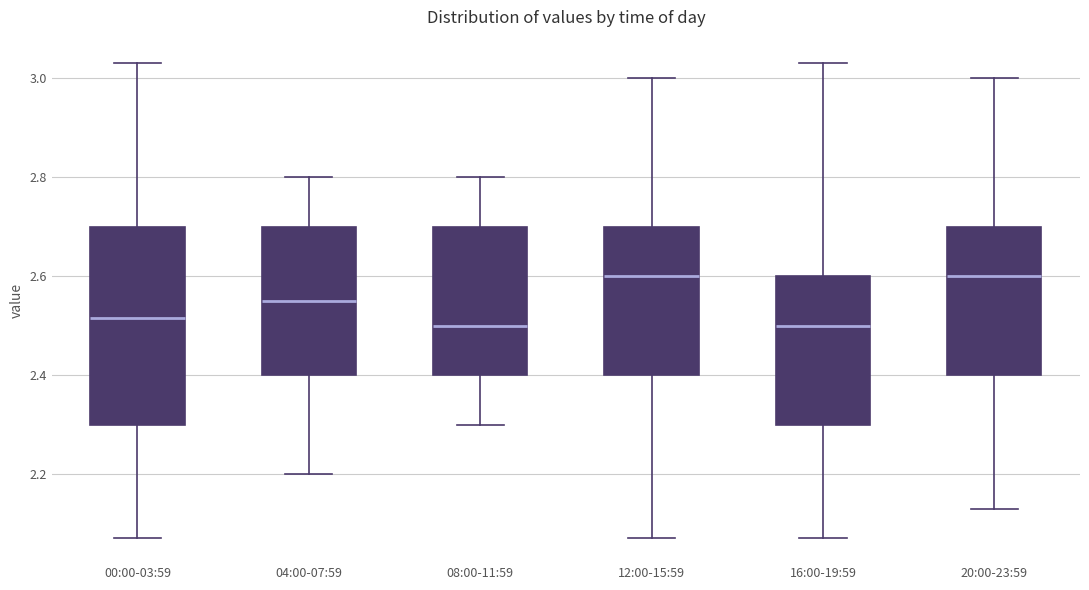

Reading left to right, transcribe this box plot: for each box, give where its median line is, the range the box spans, and where its two whiskers end, as read against the y-axis. The values are not printed on the chart, so give them approximately, as read against the axis.

00:00-03:59: median 2.52, box 2.30 to 2.70, whiskers 2.08 to 3.04
04:00-07:59: median 2.56, box 2.40 to 2.70, whiskers 2.20 to 2.80
08:00-11:59: median 2.50, box 2.40 to 2.70, whiskers 2.30 to 2.80
12:00-15:59: median 2.60, box 2.40 to 2.70, whiskers 2.08 to 3.00
16:00-19:59: median 2.50, box 2.30 to 2.60, whiskers 2.08 to 3.04
20:00-23:59: median 2.60, box 2.40 to 2.70, whiskers 2.14 to 3.00